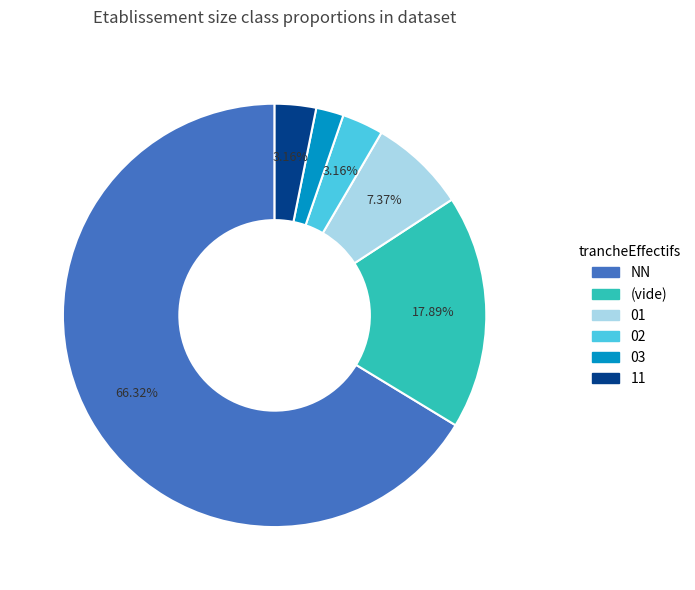

Which category has the smallest portion of the pie?

03